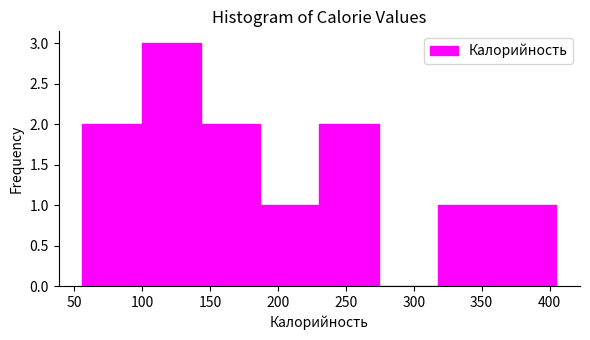

Reading left to right, list every bar in this chart as the range it spans on the x-axis followed by its height. Neither the bar edges nor the heights are printed on the chart, so give them approximately, as read against the axes.

55 to 100: 2
100 to 145: 3
145 to 185: 2
185 to 230: 1
230 to 275: 2
275 to 320: 0
320 to 360: 1
360 to 405: 1